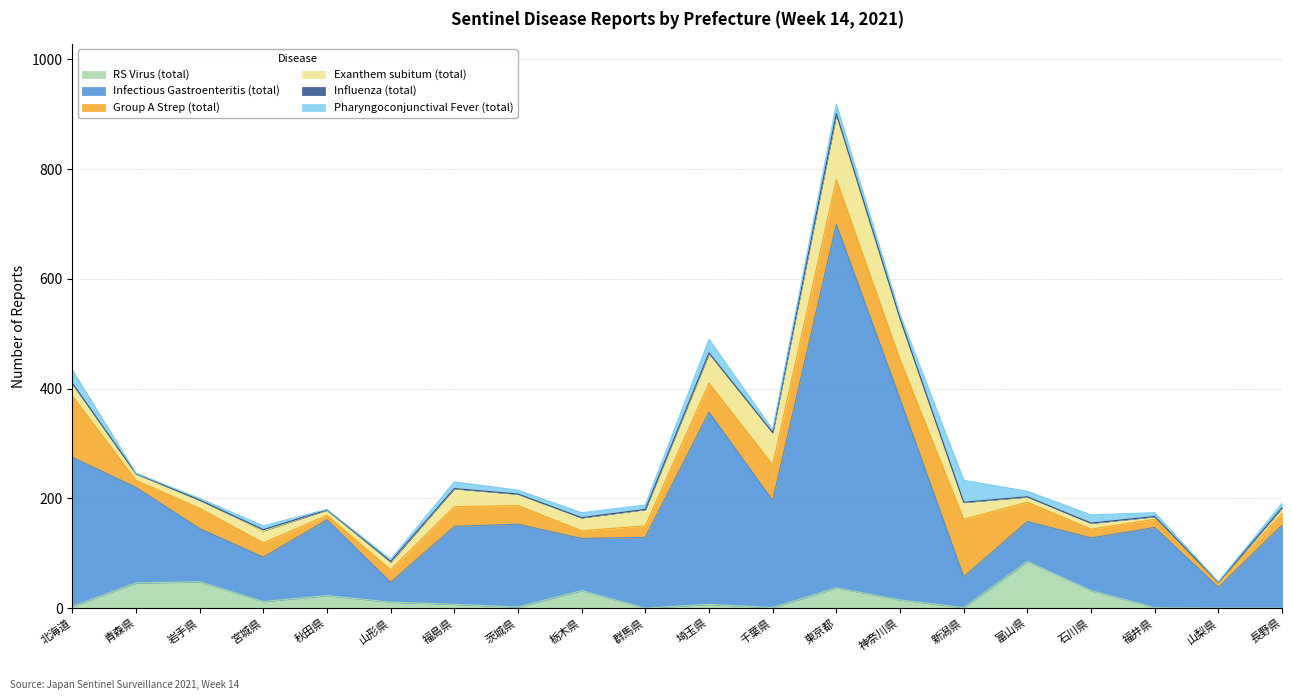

Which series has the largest total across all categories?

Infectious Gastroenteritis (total)